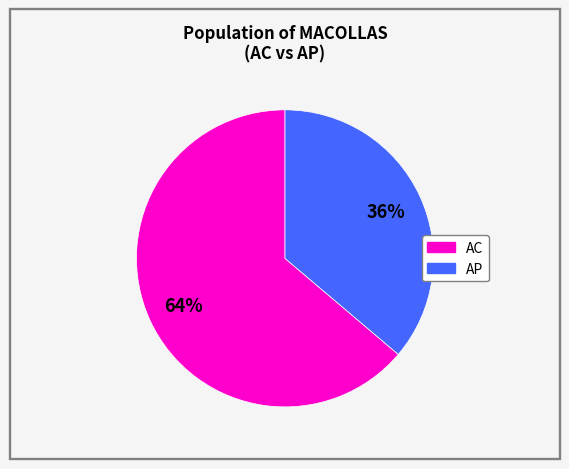

Is there a majority slice in this chart?

Yes